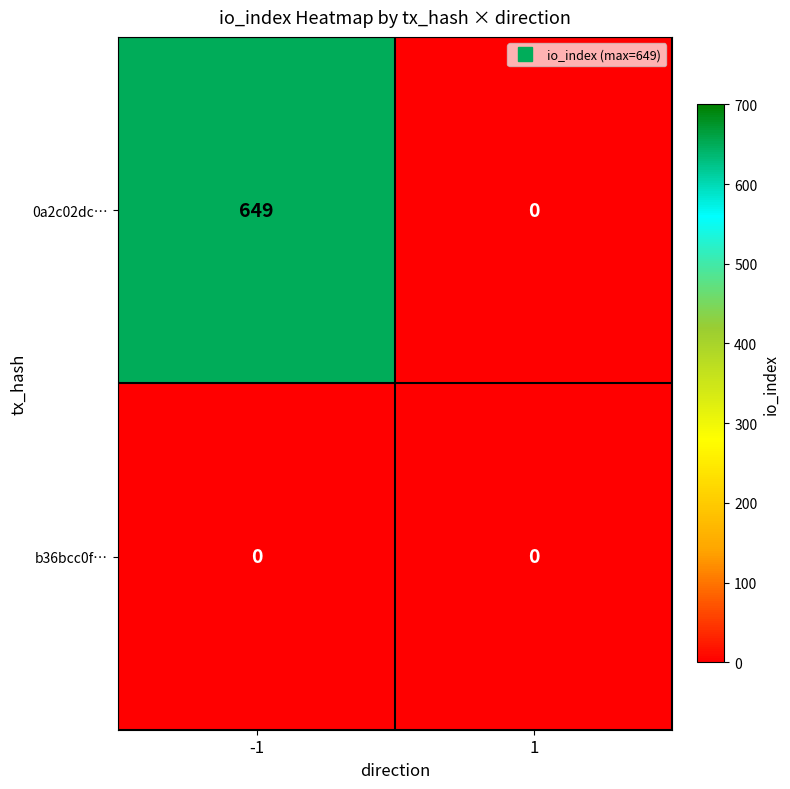

The 0a2c02dc… series shows -221 at 1. True or false?

False